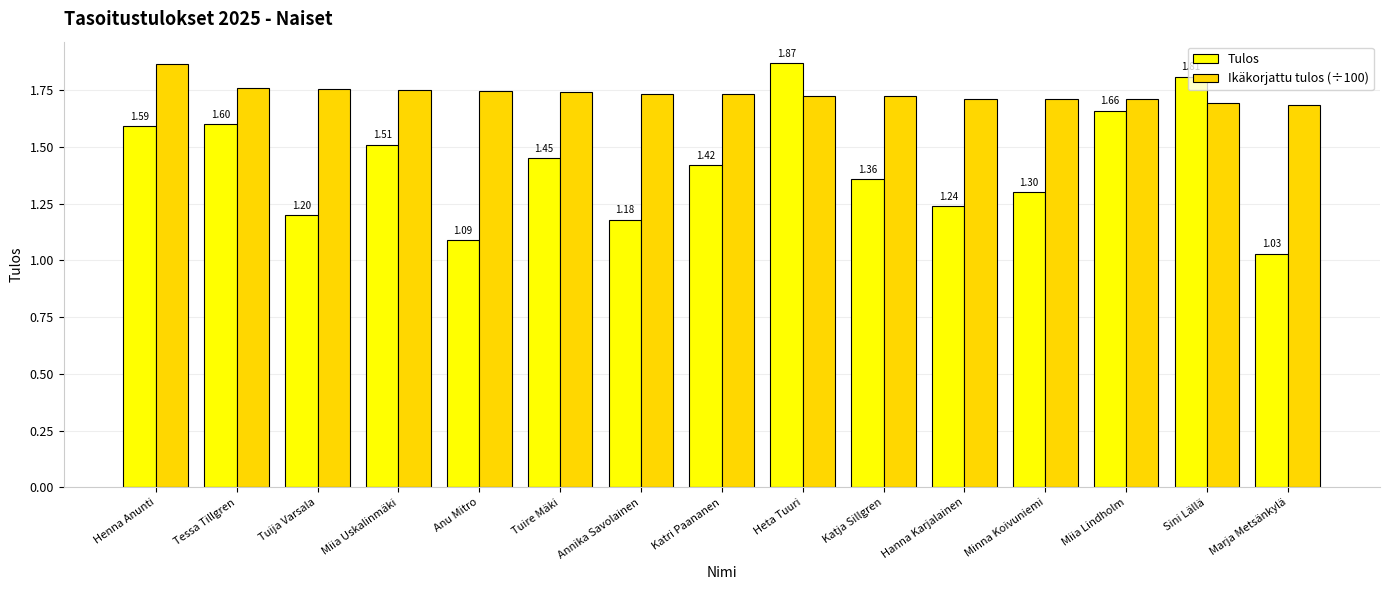

Which category has the lowest value across all series?

Marja Metsänkylä